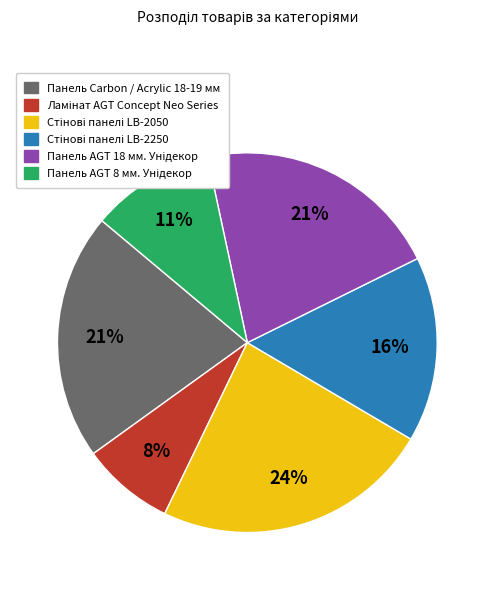

Is there any slice that represents more than half of the pie?

No